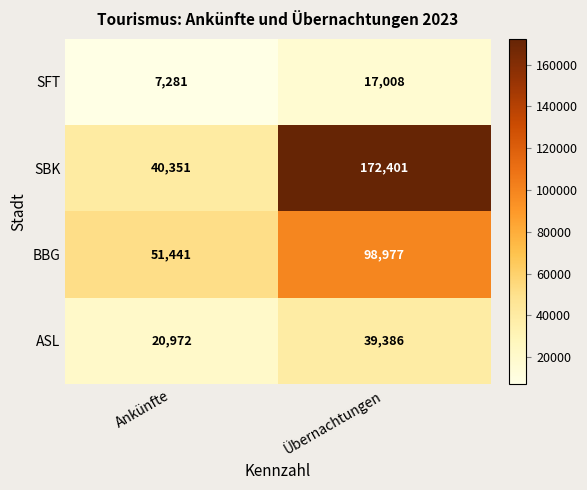

Which category has the highest value across all series?

Übernachtungen